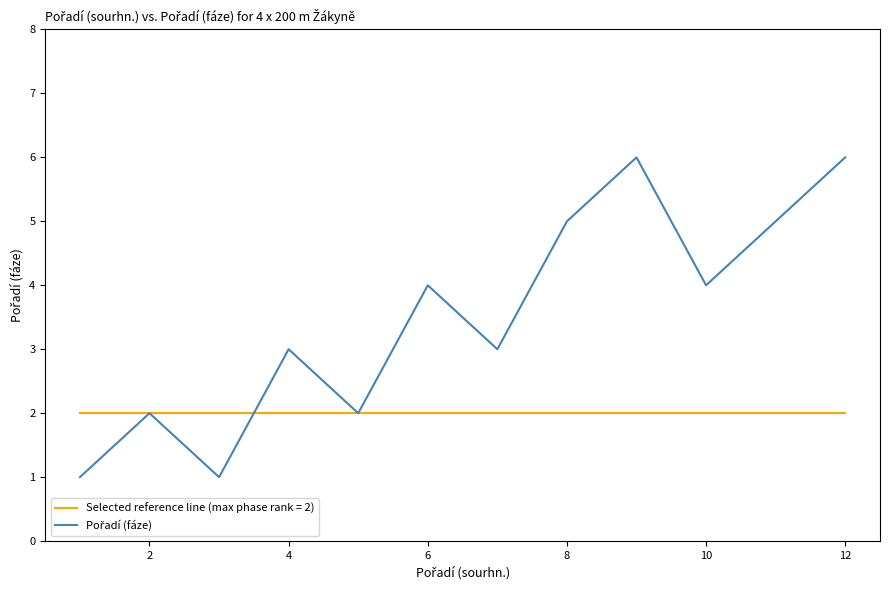

What is the maximum value shown in the chart?

6